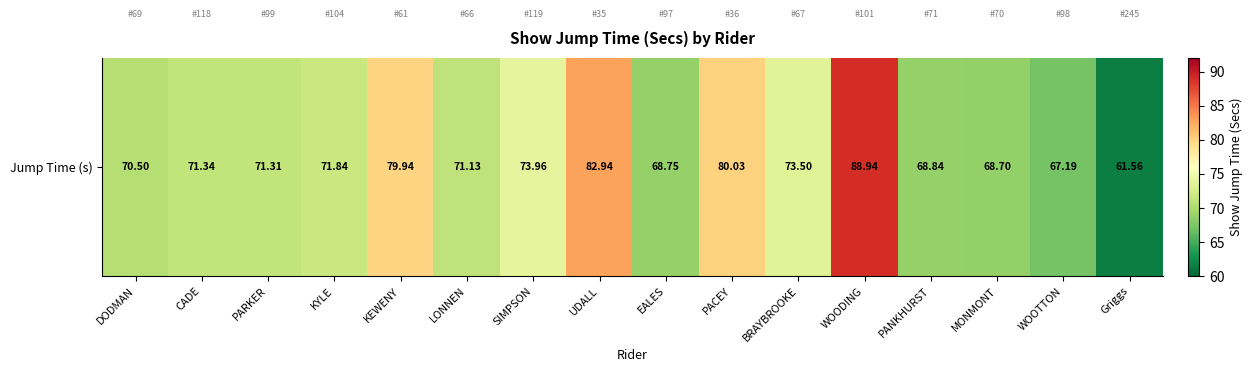

At which label does the data first exceed 71?

CADE